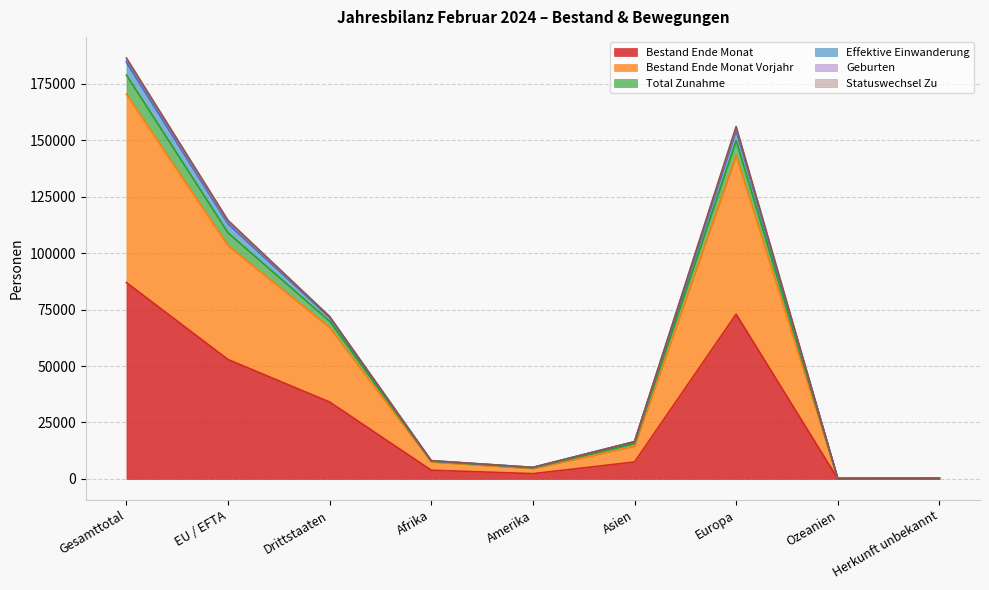

What is the spread (max minus min) of values at Afrika?

4222